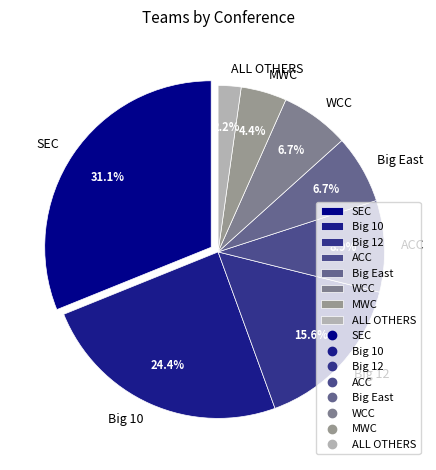

Does ACC represent more than half of the total?

No